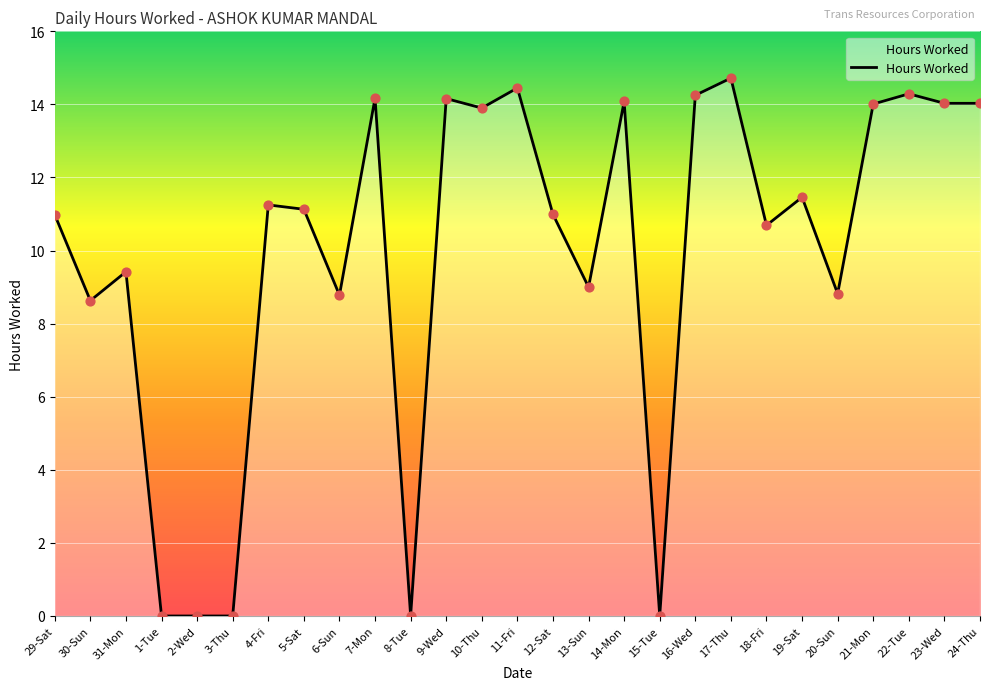

What is the change in value from 20-Sun to 21-Mon?

+5.2